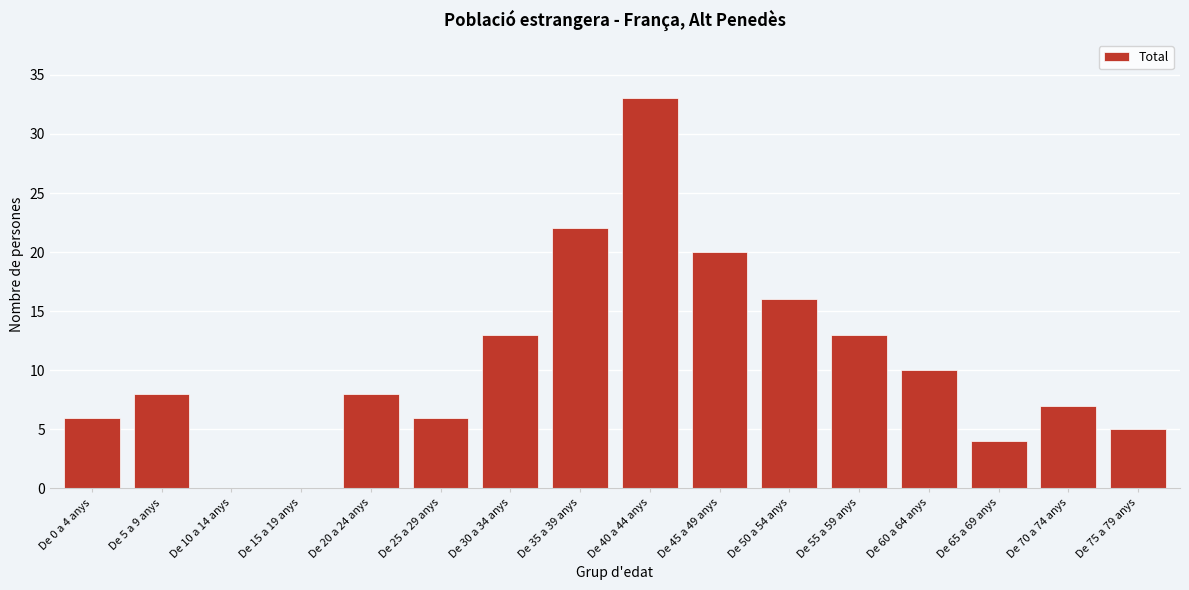

Reading left to right, list all the values displayed in this chart.

De 0 a 4 anys=6	De 5 a 9 anys=8	De 10 a 14 anys=0	De 15 a 19 anys=0	De 20 a 24 anys=8	De 25 a 29 anys=6	De 30 a 34 anys=13	De 35 a 39 anys=22	De 40 a 44 anys=33	De 45 a 49 anys=20	De 50 a 54 anys=16	De 55 a 59 anys=13	De 60 a 64 anys=10	De 65 a 69 anys=4	De 70 a 74 anys=7	De 75 a 79 anys=5